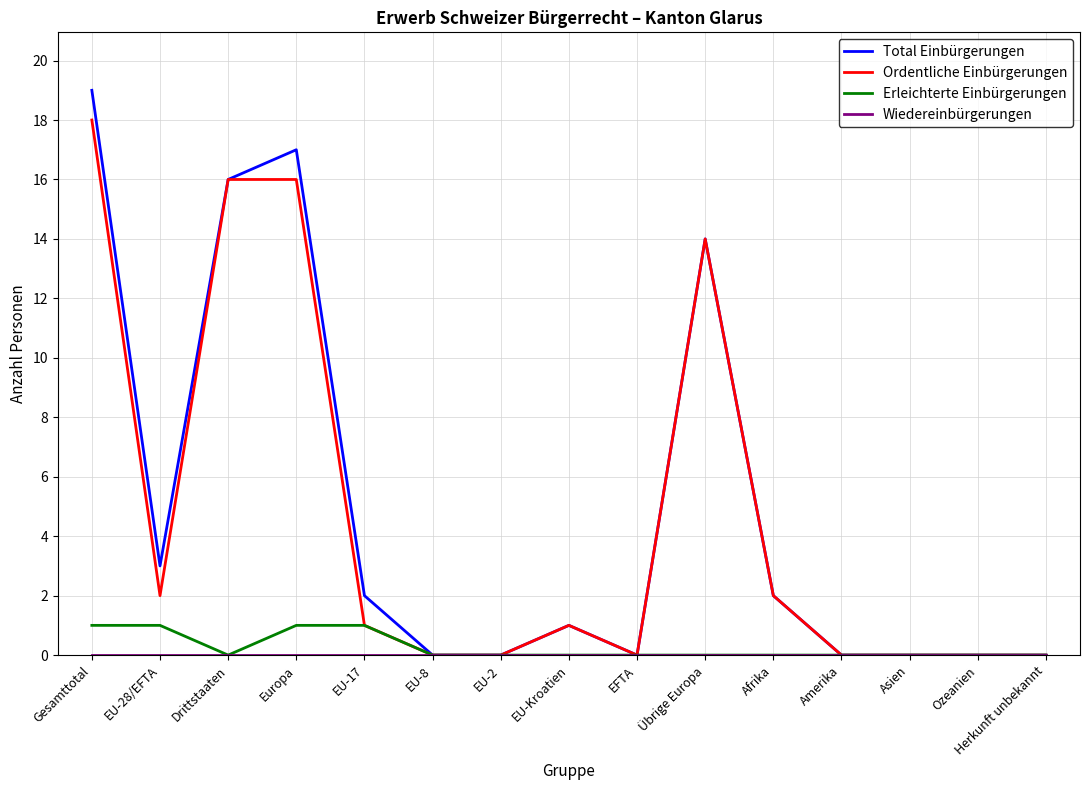

At which label is Ordentliche Einbürgerungen closest to 9?

Übrige Europa